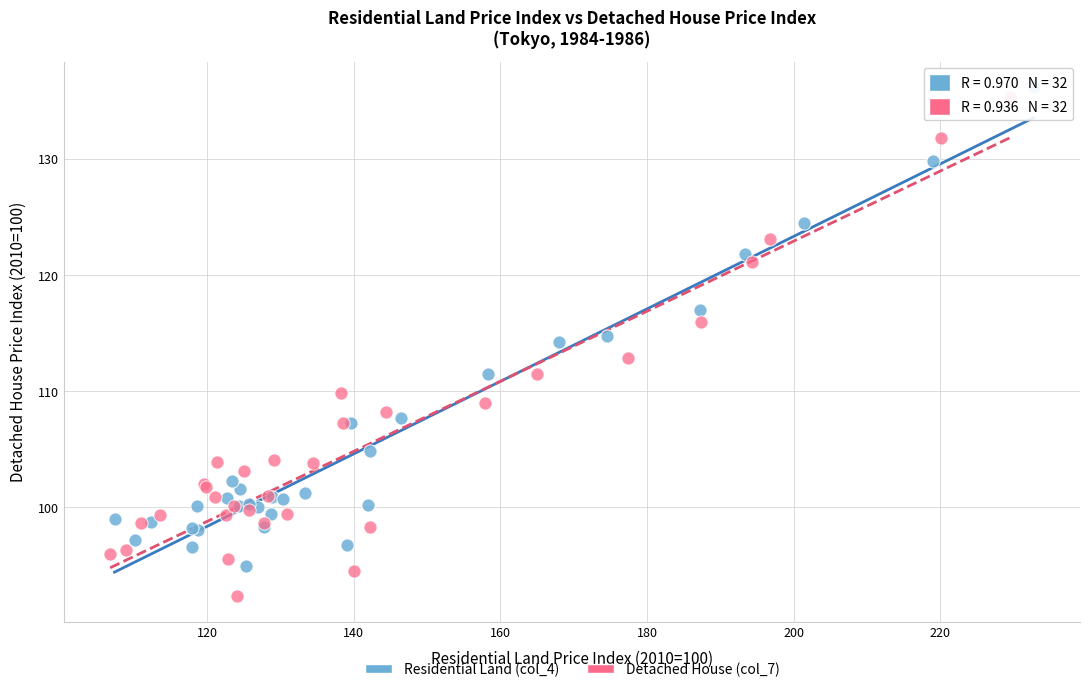

Which series has the widest spread of Y values?

Detached House (col_7)